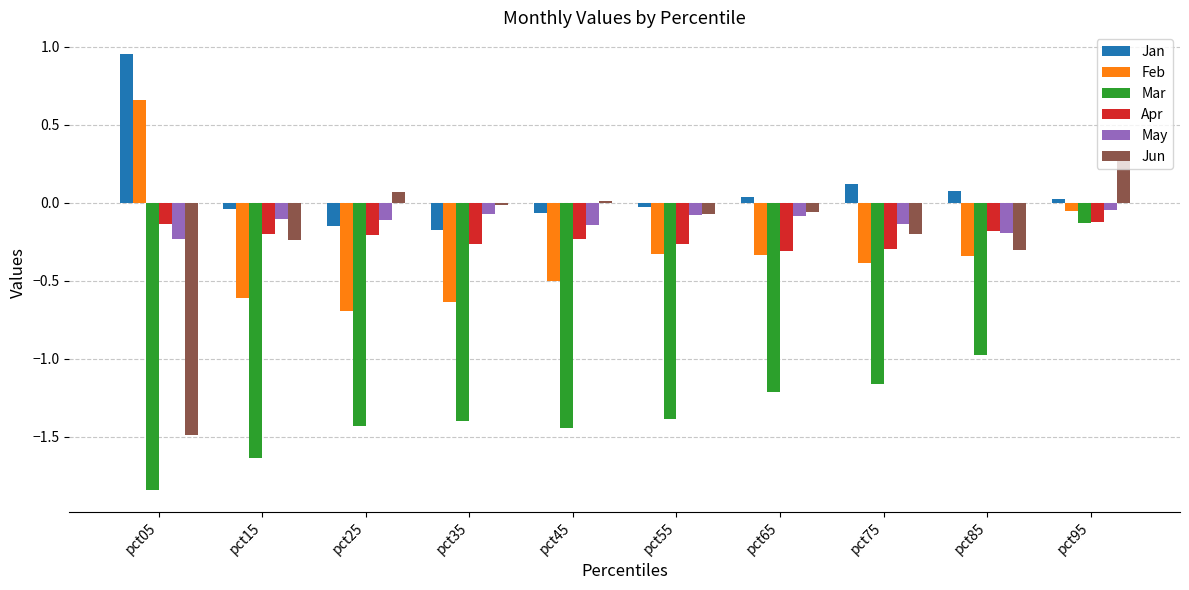

Which label corresponds to the largest value in the chart?

pct05